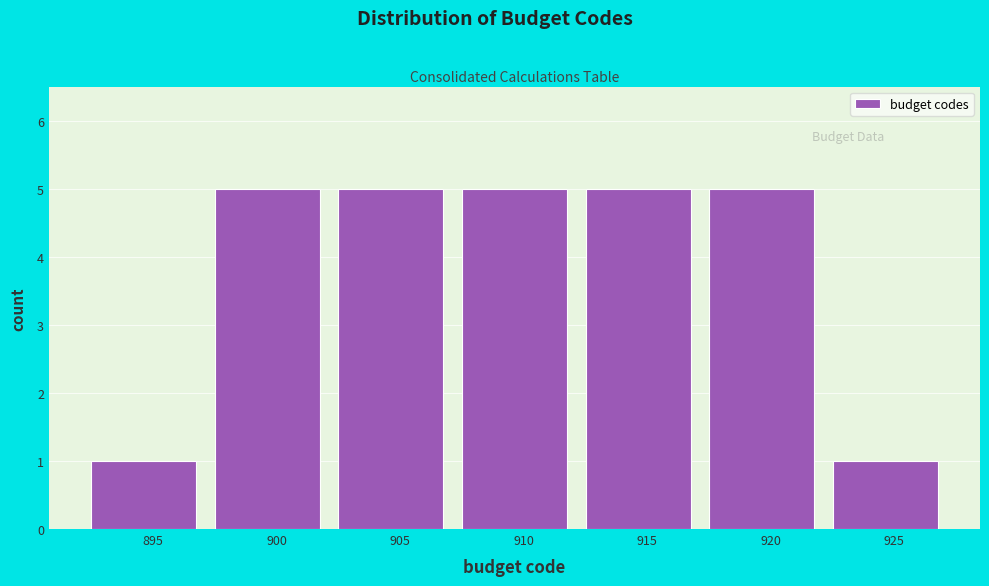

Reading left to right, list all the values displayed in this chart.

895=1	900=5	905=5	910=5	915=5	920=5	925=1